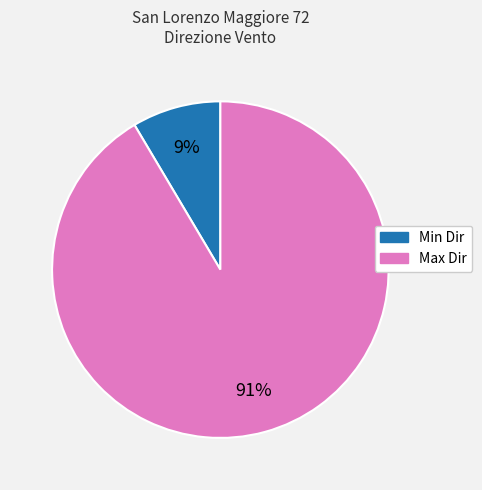

To the nearest percent, what is the average slice percentage?

50%